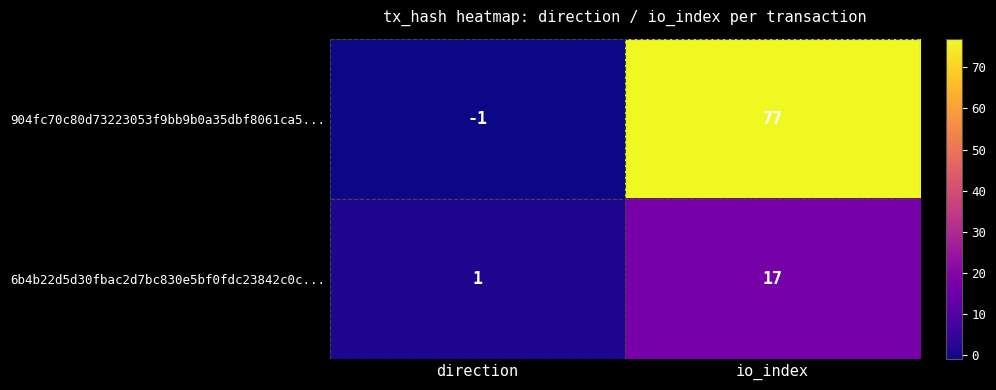

What is the difference between the maximum and minimum values in the 6b4b22d5d30fbac2d7bc830e5bf0fdc23842c0c... series?

16